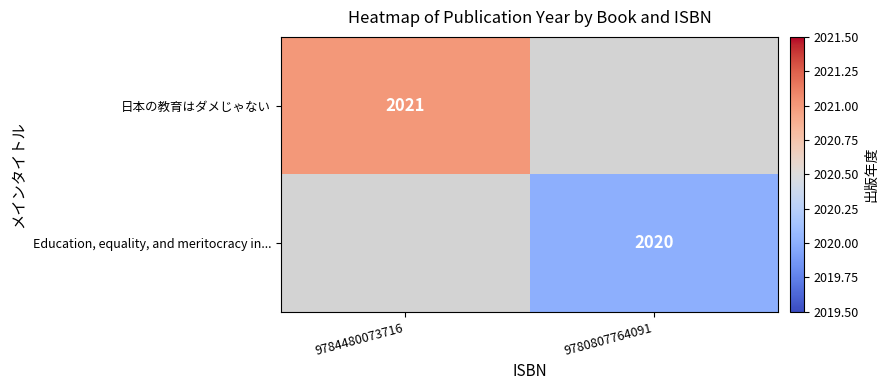

True or false: 日本の教育はダメじゃない has a value of 1247 at 9784480073716.

False